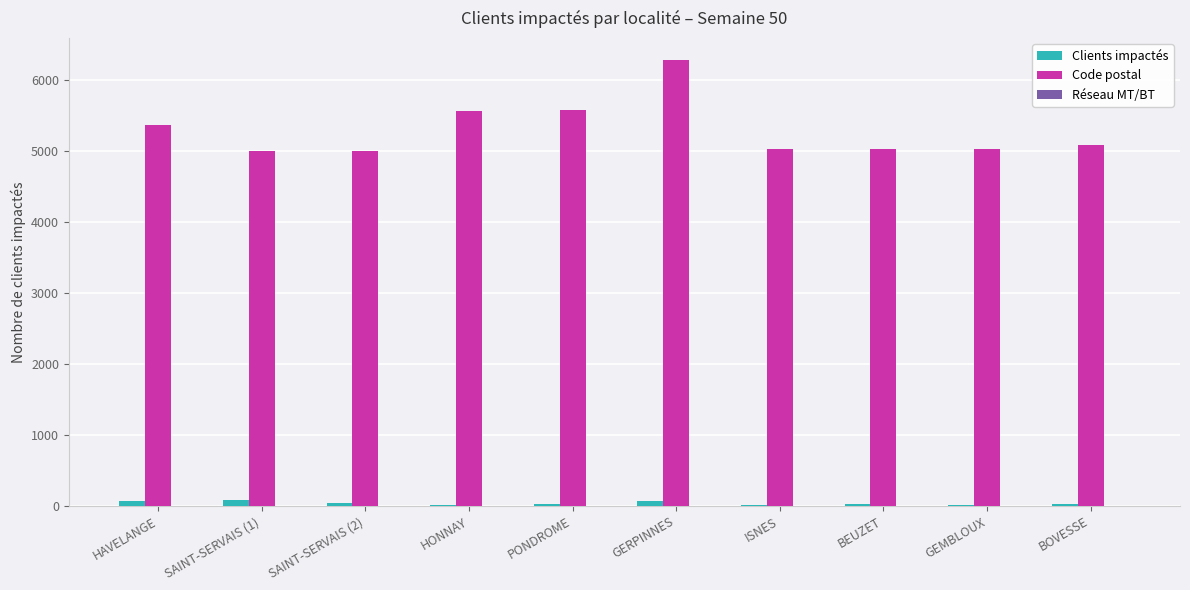

Read the Clients impactés value at HAVELANGE, to the nearest 10.

70